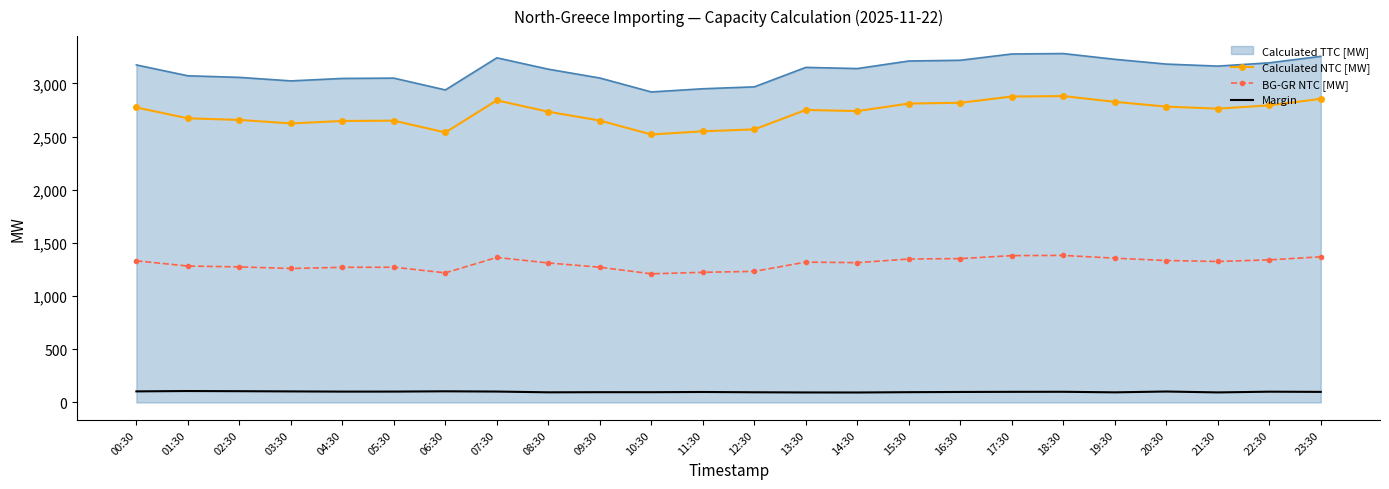

The value of Calculated TTC [MW] at 18:30 is 3281.0. True or false?

True